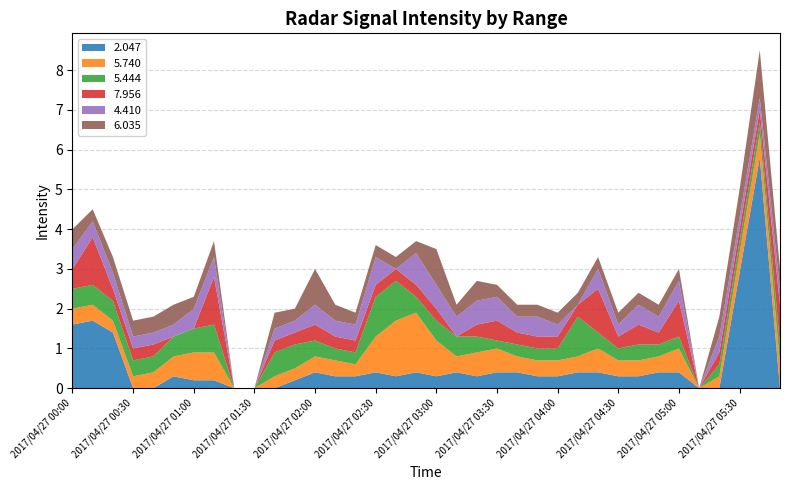

Reading left to right, transcribe all the data shown in this chart.

2.047: 1.6	1.7	1.4	999.0	999.0	0.3	0.2	0.2	999.0	999.0	999.0	0.2	0.4	0.3	0.3	0.4	0.3	0.4	0.3	0.4	0.3	0.4	0.4	0.3	0.3	0.4	0.4	0.3	0.3	0.4	0.4	999.0	999.0	2.9	5.8	999.0
5.740: 0.4	0.4	0.3	0.3	0.4	0.5	0.7	0.7	999.0	999.0	0.3	0.3	0.4	0.4	0.3	0.9	1.4	1.5	0.9	0.4	0.6	0.6	0.4	0.4	0.4	0.4	0.6	0.4	0.4	0.4	0.6	999.0	0.3	0.5	0.6	0.6
5.444: 0.5	0.5	0.5	0.4	0.4	0.5	0.6	0.7	999.0	999.0	0.6	0.6	0.4	0.3	0.3	1.0	1.0	0.4	0.5	0.5	0.4	0.2	0.3	0.3	0.3	1.0	0.4	0.3	0.4	0.3	0.3	999.0	0.3	0.3	0.3	0.5
7.956: 0.5	1.2	0.3	0.3	0.3	999.0	999.0	1.2	999.0	999.0	0.3	0.3	0.4	0.3	0.3	0.3	0.3	0.3	0.3	999.0	0.3	0.5	0.3	0.3	0.3	0.3	1.1	0.3	0.5	0.3	0.9	999.0	0.3	0.3	0.3	1.0
4.410: 0.5	0.4	0.4	0.3	0.3	0.3	0.5	0.5	999.0	999.0	0.3	0.3	0.5	0.4	0.4	0.7	999.0	0.8	0.6	0.5	0.6	0.6	0.4	0.5	0.3	999.0	0.5	0.3	0.5	0.4	0.5	999.0	0.4	0.3	0.3	0.4
6.035: 0.5	0.3	0.4	0.4	0.4	0.5	0.3	0.4	999.0	999.0	0.4	0.3	0.9	0.4	0.3	0.3	0.3	0.3	0.9	0.3	0.5	0.3	0.3	0.3	0.3	0.3	0.3	0.3	0.3	0.3	0.3	999.0	0.5	0.7	1.2	0.5